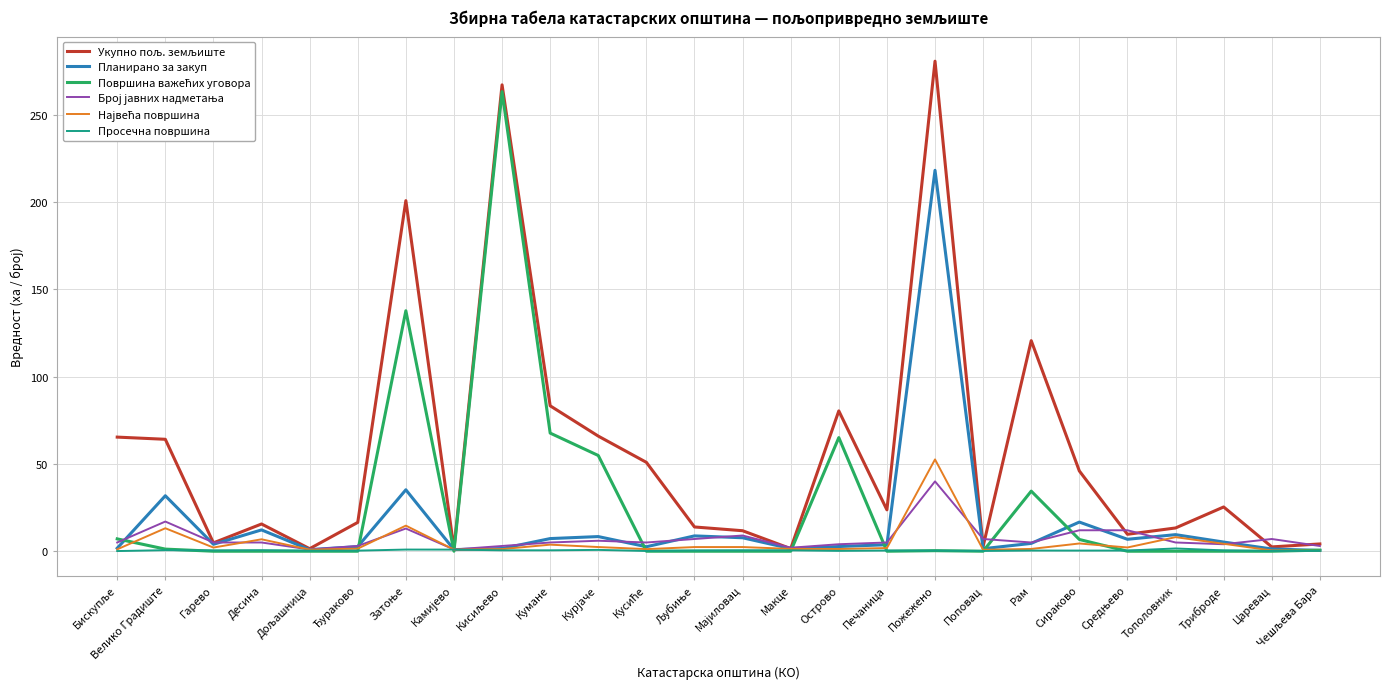

Between Кумане and Пожежено, which series saw the biggest shift?

Планирано за закуп